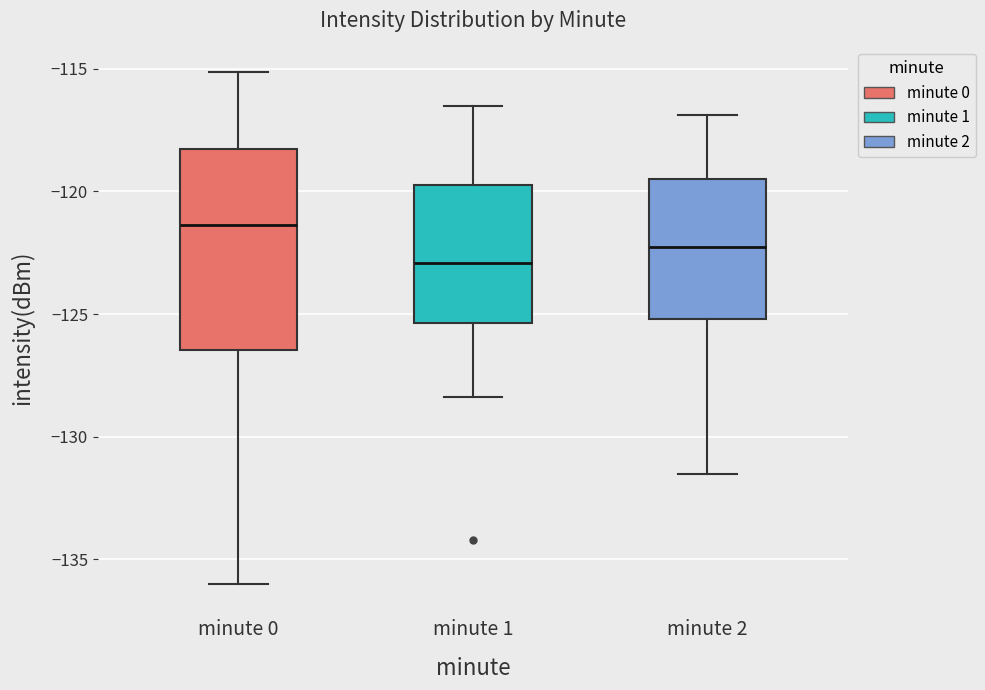

Reading left to right, transcribe this box plot: for each box, give where its median line is, the range the box spans, and where its two whiskers end, as read against the y-axis. The values are not printed on the chart, so give them approximately, as read against the axis.

minute 0: median -121.5, box -126.5 to -118.5, whiskers -136.0 to -115.0
minute 1: median -123.0, box -125.5 to -119.5, whiskers -128.5 to -116.5
minute 2: median -122.0, box -125.0 to -119.5, whiskers -131.5 to -117.0